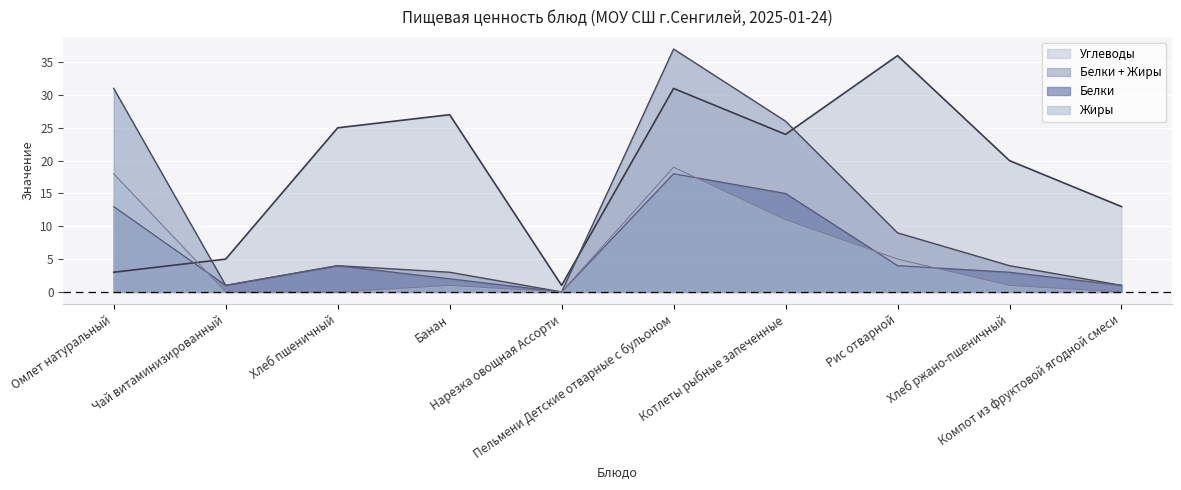

What is the label of the 1st point from the right?

Компот из фруктовой ягодной смеси